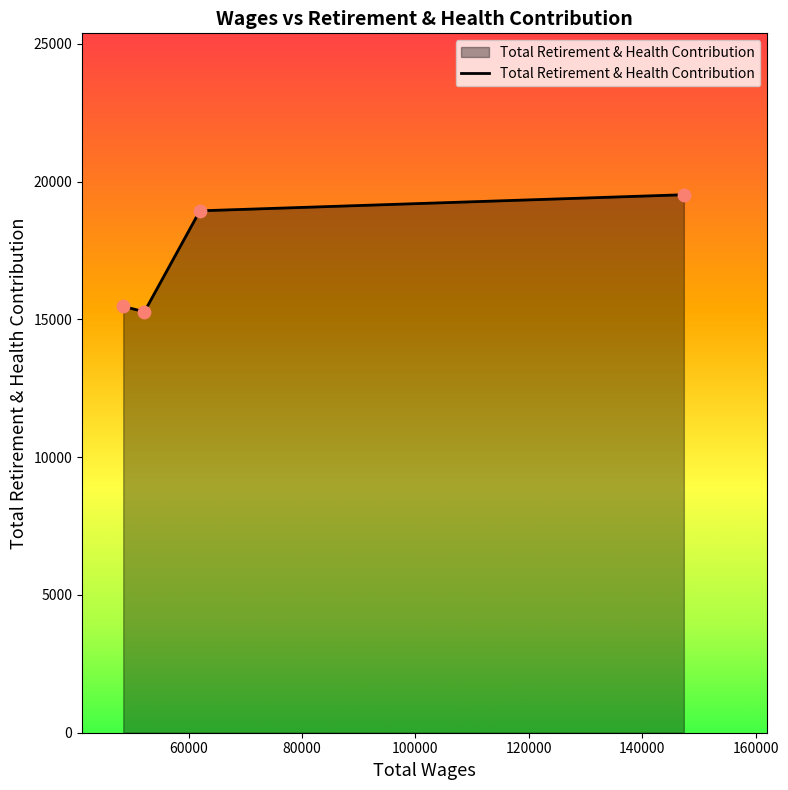

True or false: the data has more than 2 interior local peaks.

False